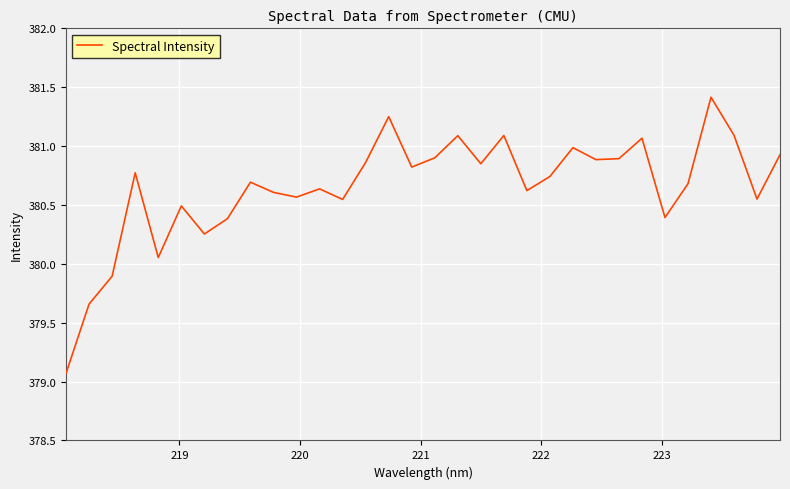

What is the minimum value shown in the chart?

379.1